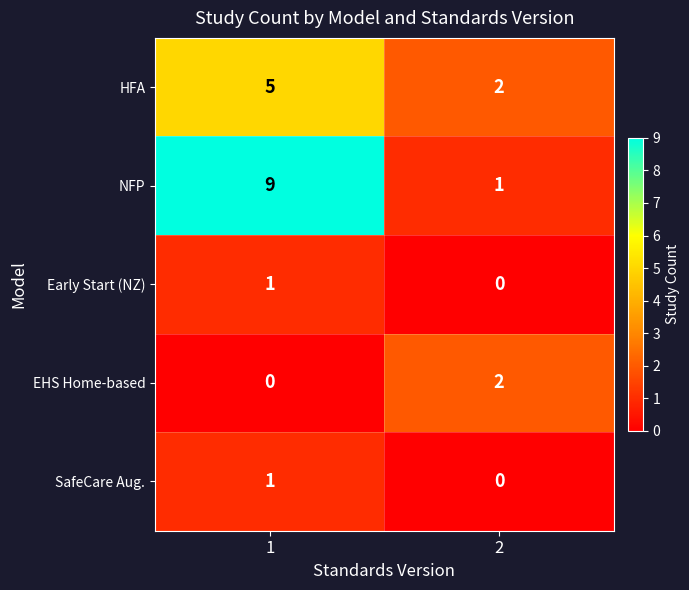

Which series changed the most between 1 and 2?

NFP